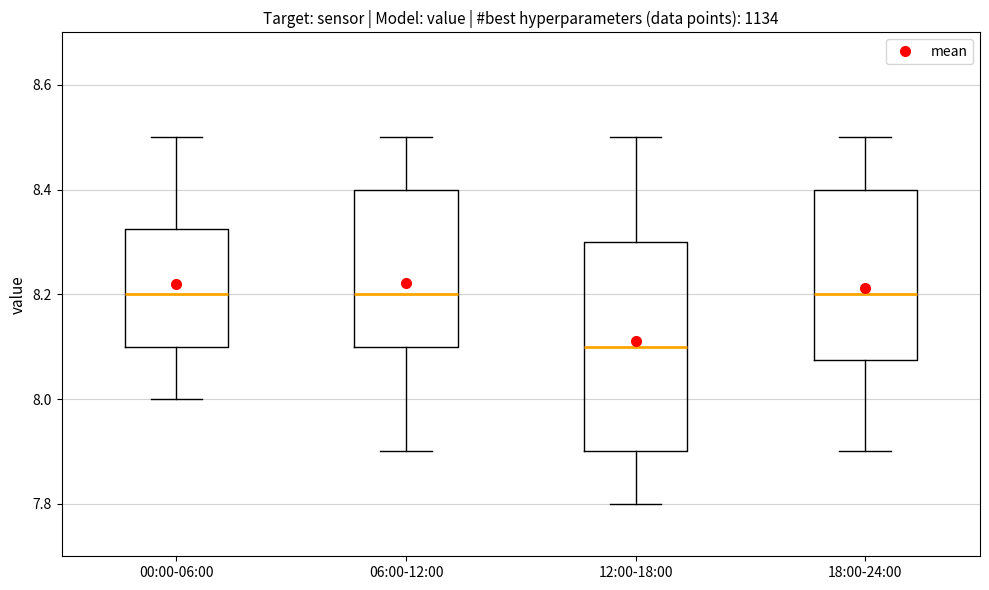

Comparing the boxes themselves (not the whiskers), which one is the tallest?

12:00-18:00